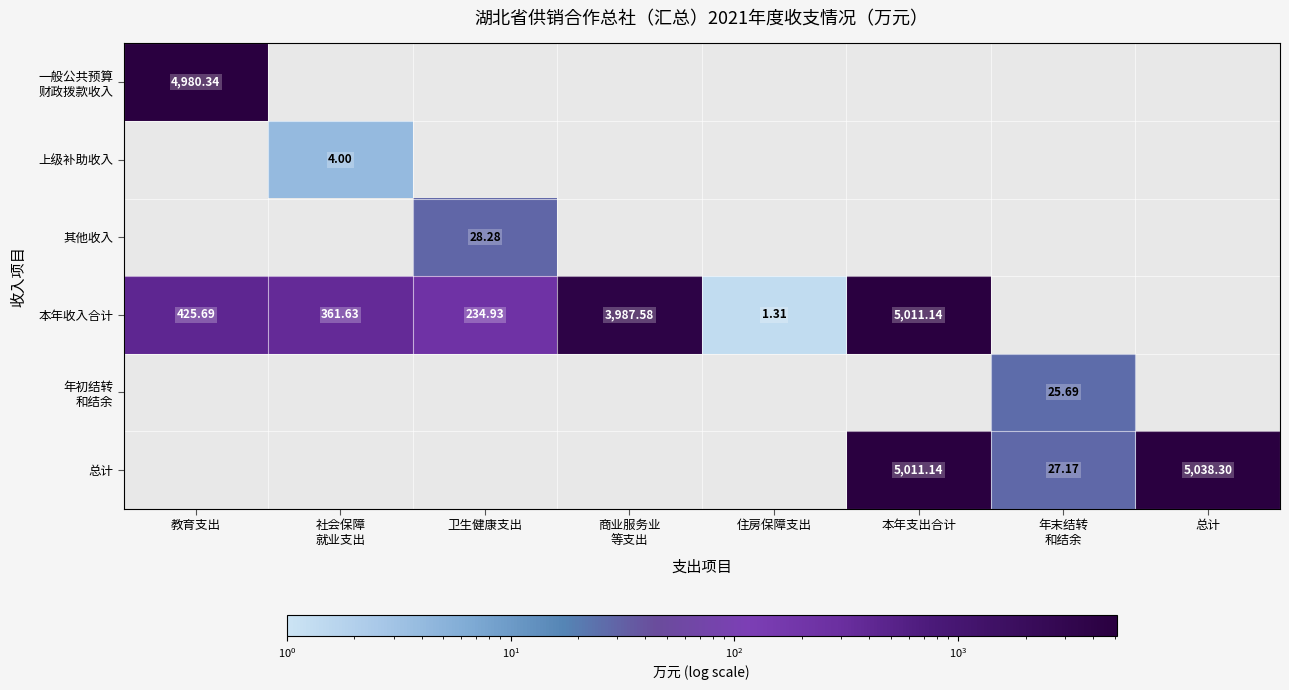

Which series has the widest spread of values?

本年收入合计